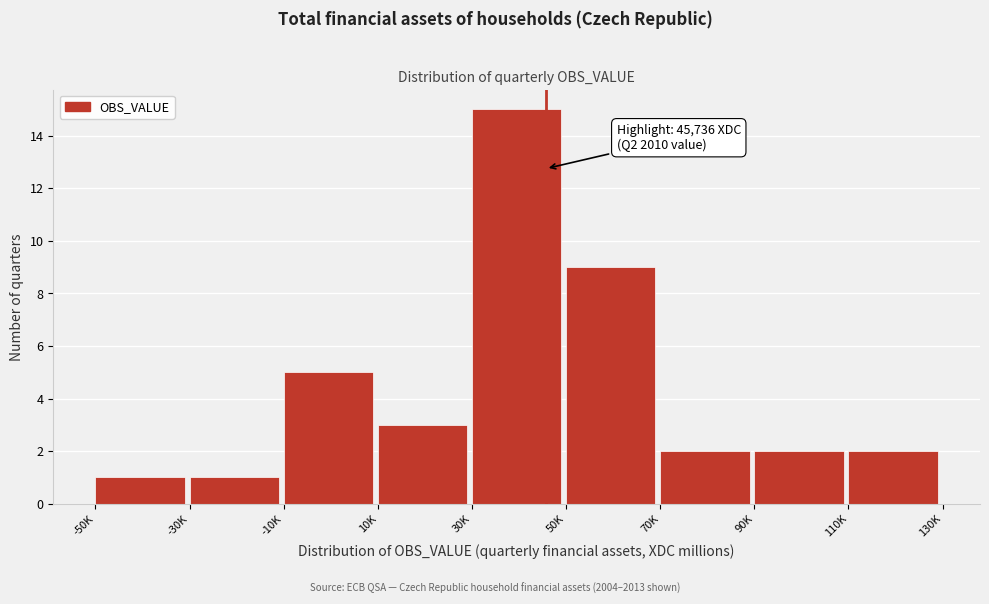

Reading right to left, extract all data points from this chart.

2	2	2	9	15	3	5	1	1